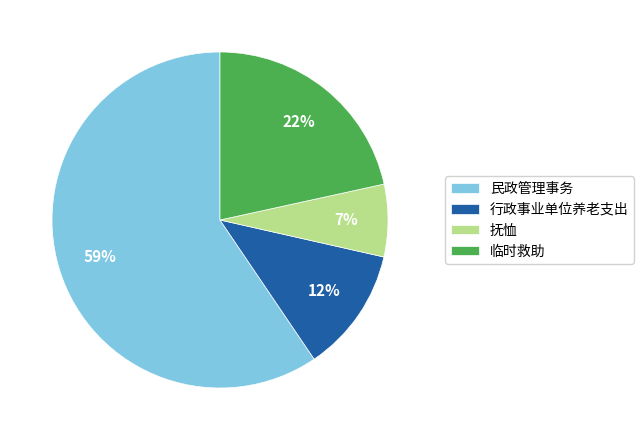

What percentage is the 民政管理事务 slice, to the nearest percent?

59%